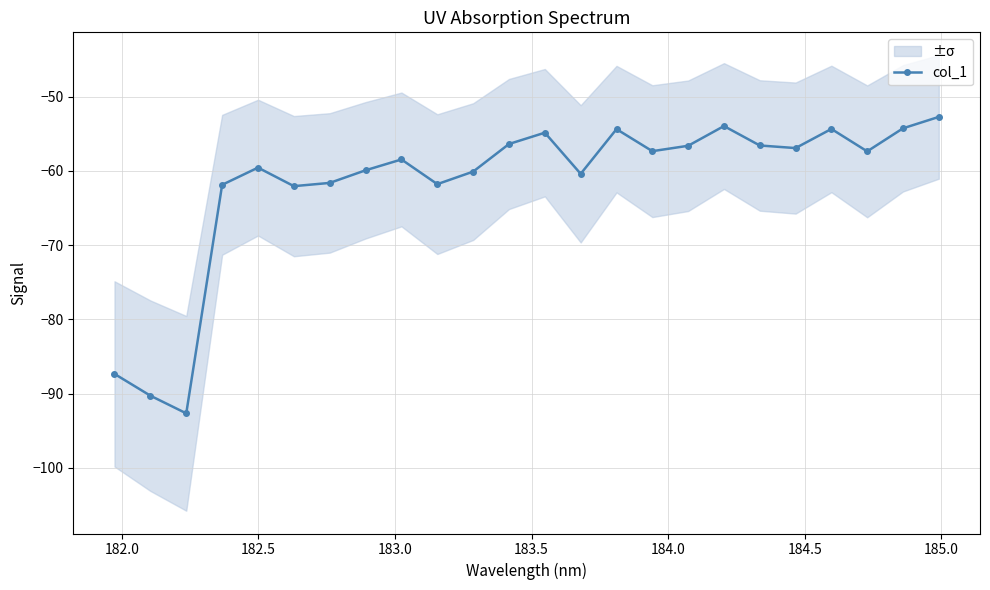

What is the value of the col_1 point at the 24th from the left?

-52.7